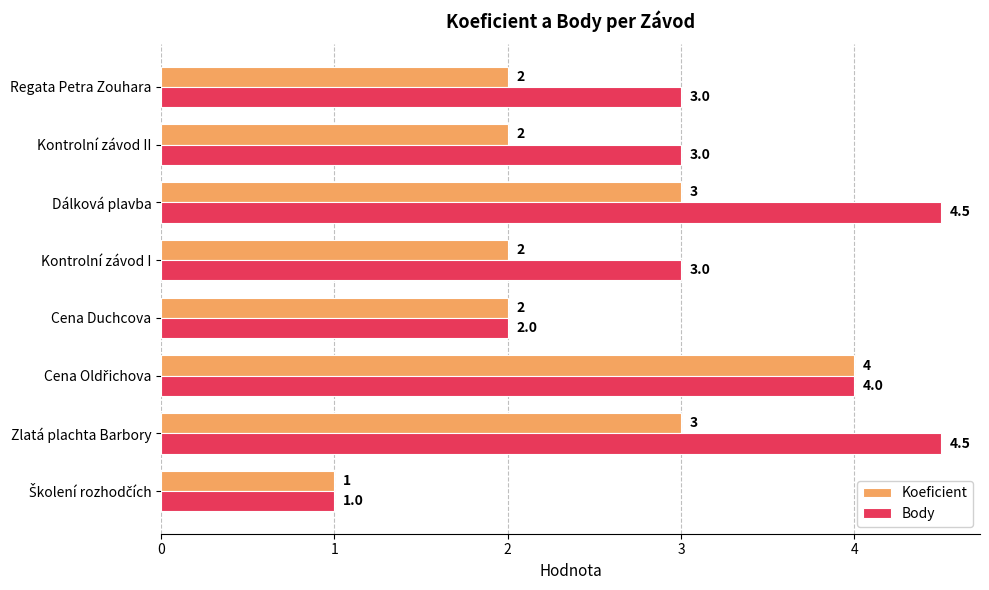

True or false: Body has a value of 3.0 at Kontrolní závod II.

True